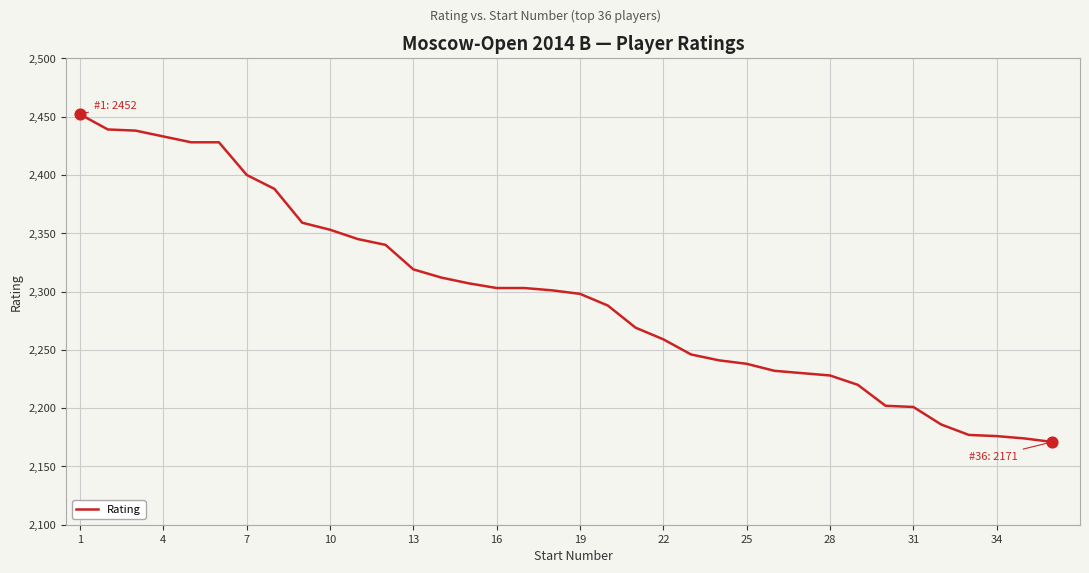

What is the maximum value shown in the chart?

2452